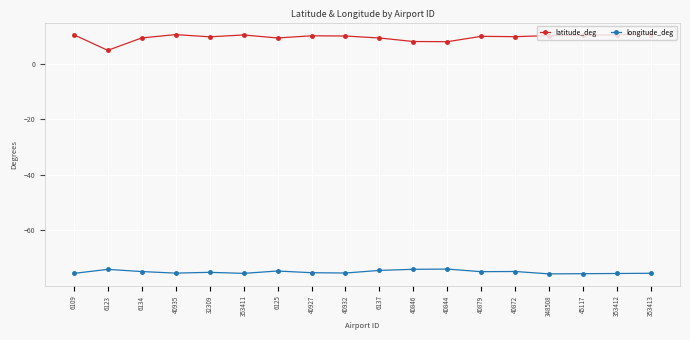

Which series has the largest total across all categories?

latitude_deg